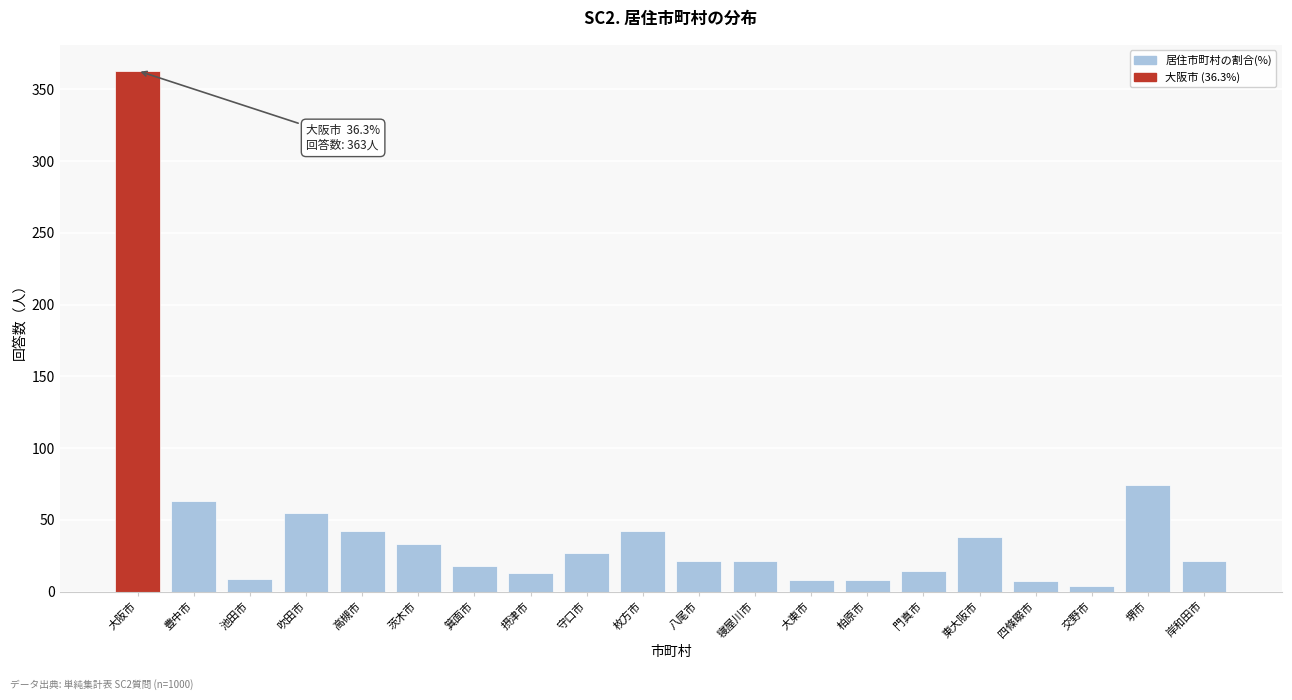

What is the change in value from 枚方市 to 大東市?

-34